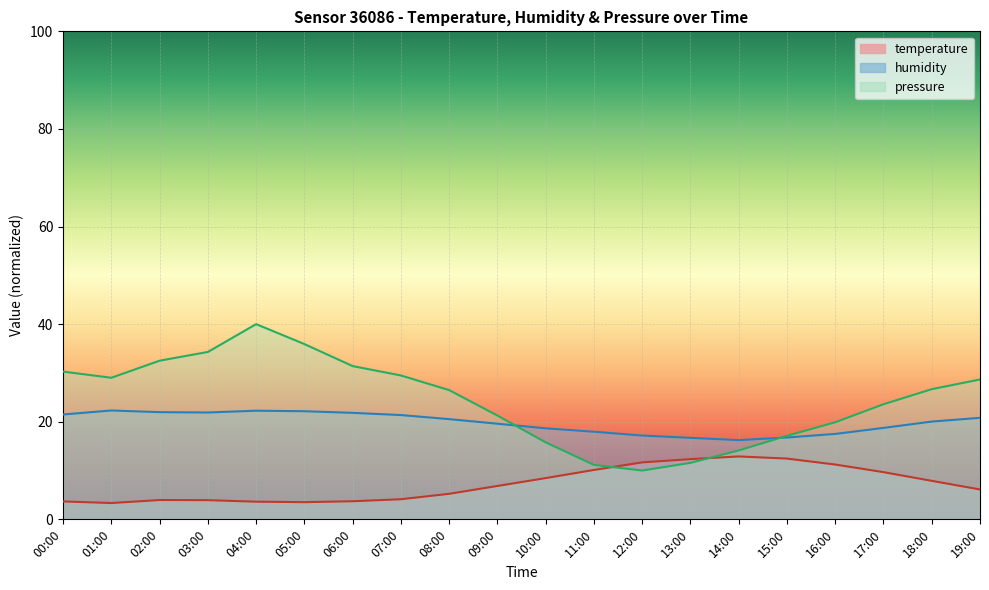

In pressure_norm, how many points are higher than both neighbors (excluding endpoints)?

1